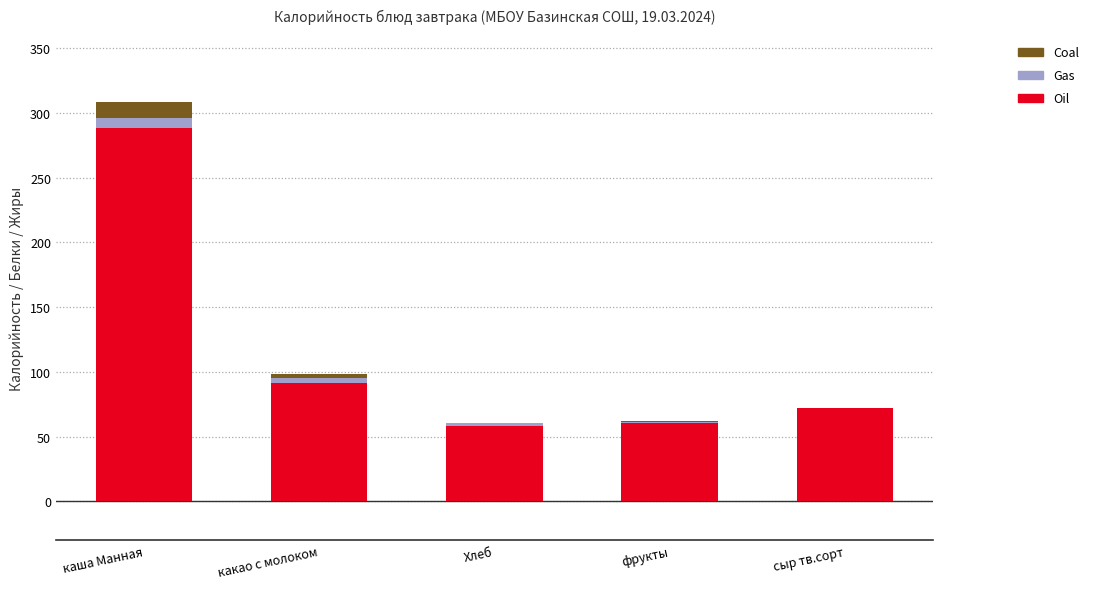

Where is Oil nearest to the value 172?

какао с молоком